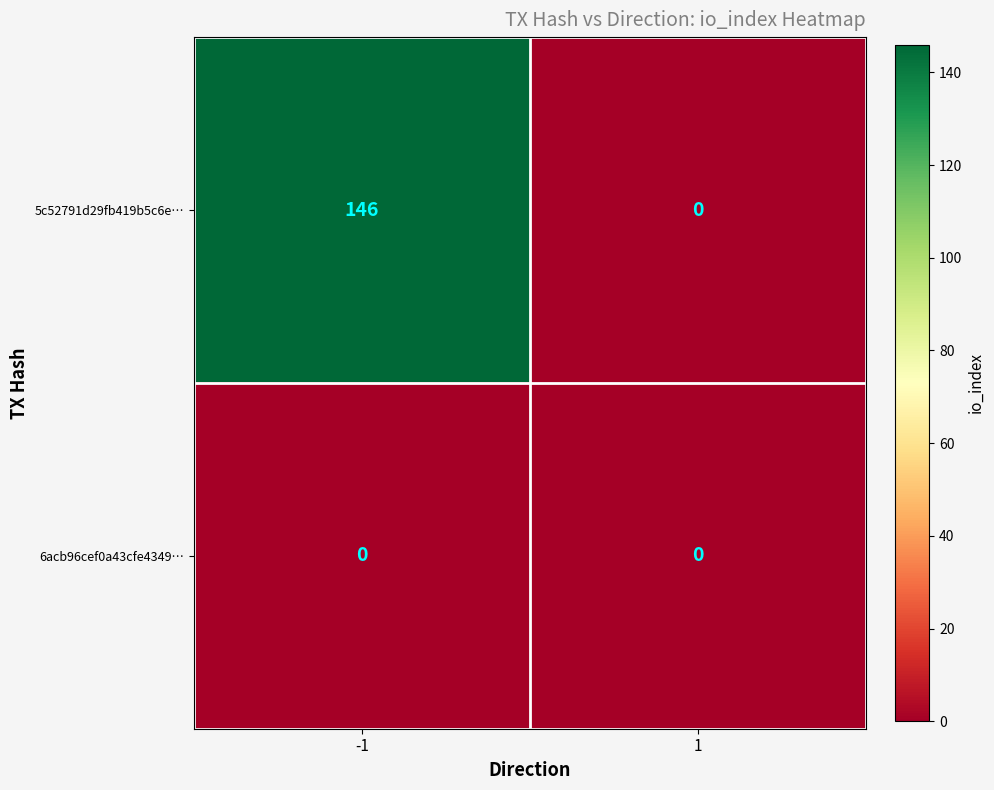

What is the greatest value displayed?

146